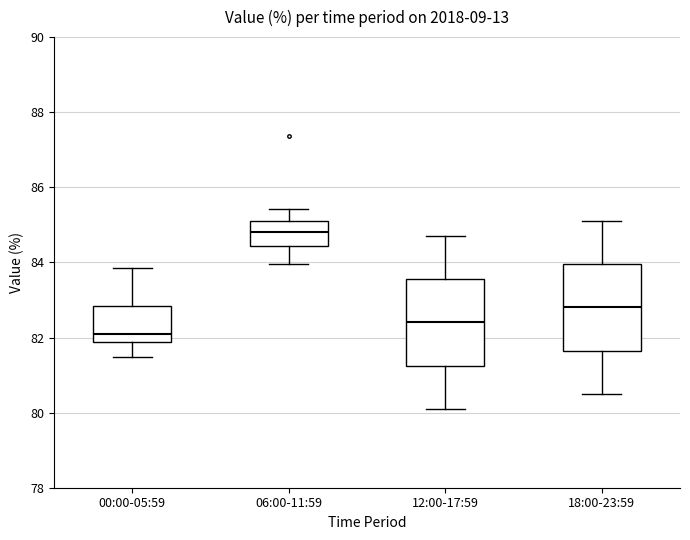

Reading left to right, read every box against the y-axis: the position of its median line, the range the box covers, and the ends of its whiskers. The values are not printed on the chart, so give them approximately, as read against the axis.

00:00-05:59: median 82.2, box 81.8 to 82.8, whiskers 81.4 to 83.8
06:00-11:59: median 84.8, box 84.4 to 85.2, whiskers 84.0 to 85.4
12:00-17:59: median 82.4, box 81.2 to 83.6, whiskers 80.2 to 84.8
18:00-23:59: median 82.8, box 81.6 to 84.0, whiskers 80.6 to 85.2